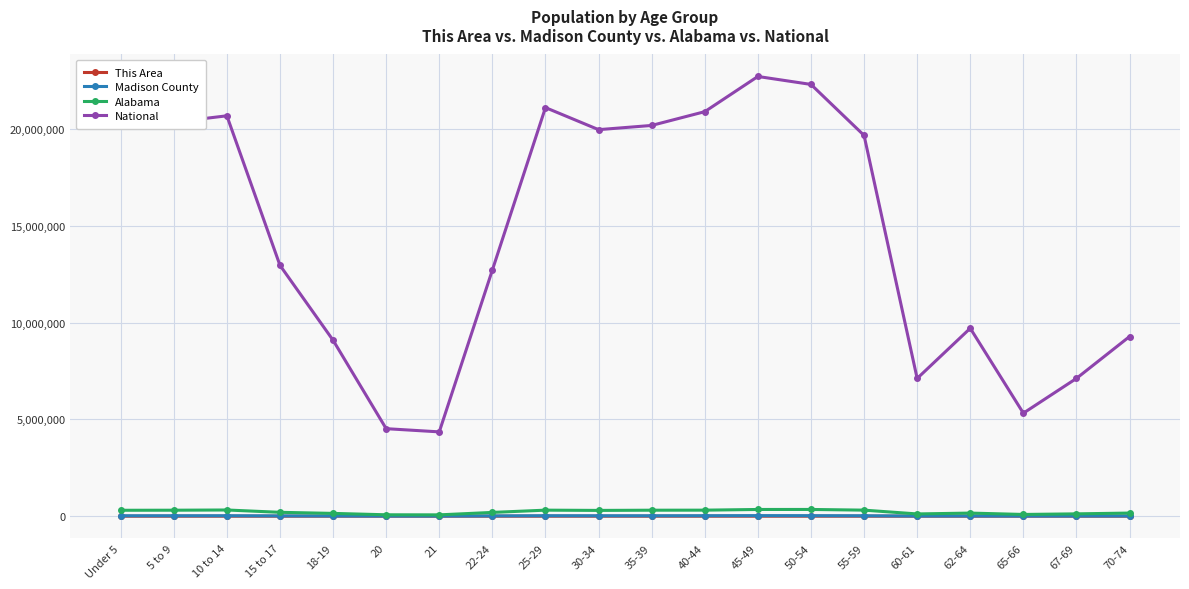

What position from the left is 20?

6